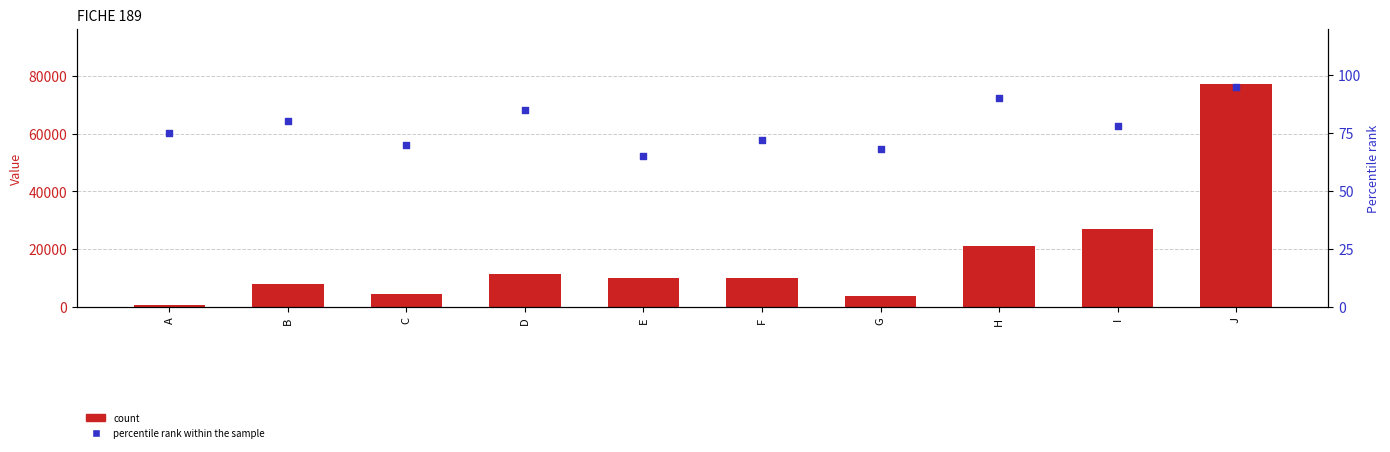

Which series has the largest total across all categories?

count